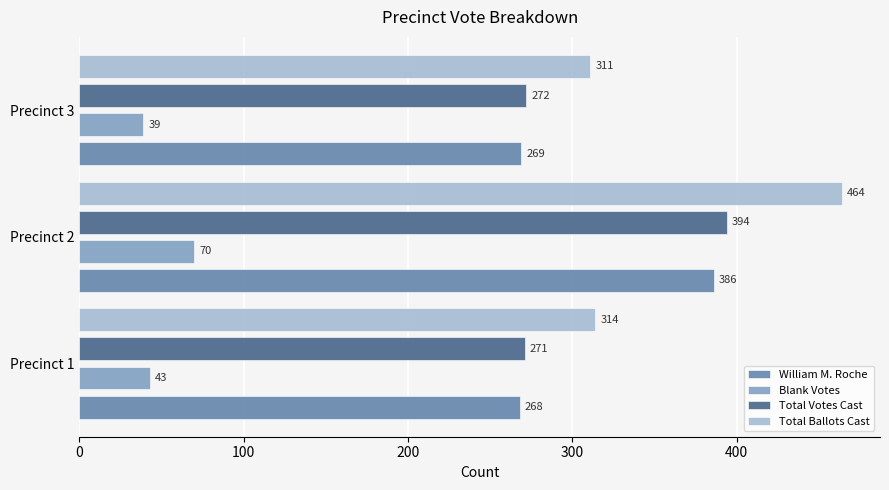

What is the spread (max minus min) of values at Precinct 1?

271